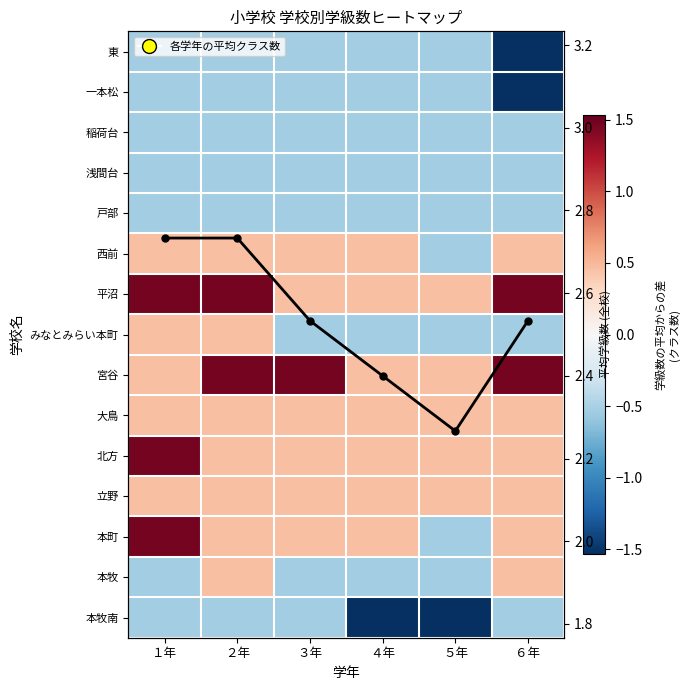

Rank the series at ６年 from lowest to highest value.

東, 一本松, 稲荷台, 浅間台, 戸部, みなとみらい本町, 本牧南, 西前, 大鳥, 北方, 立野, 本町, 本牧, 平沼, 宮谷